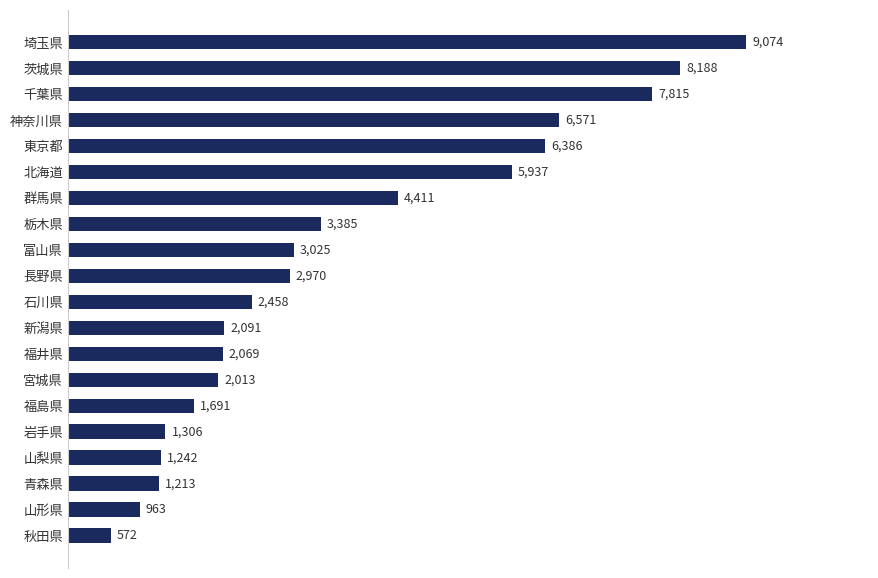

What is the average value?

3669